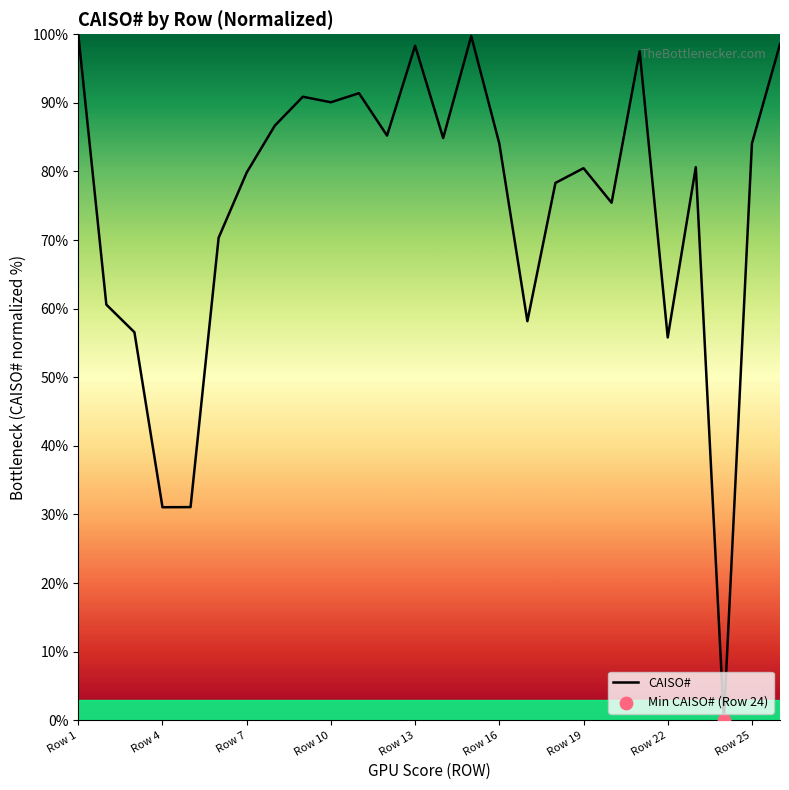

What is the maximum value shown in the chart?

100.0